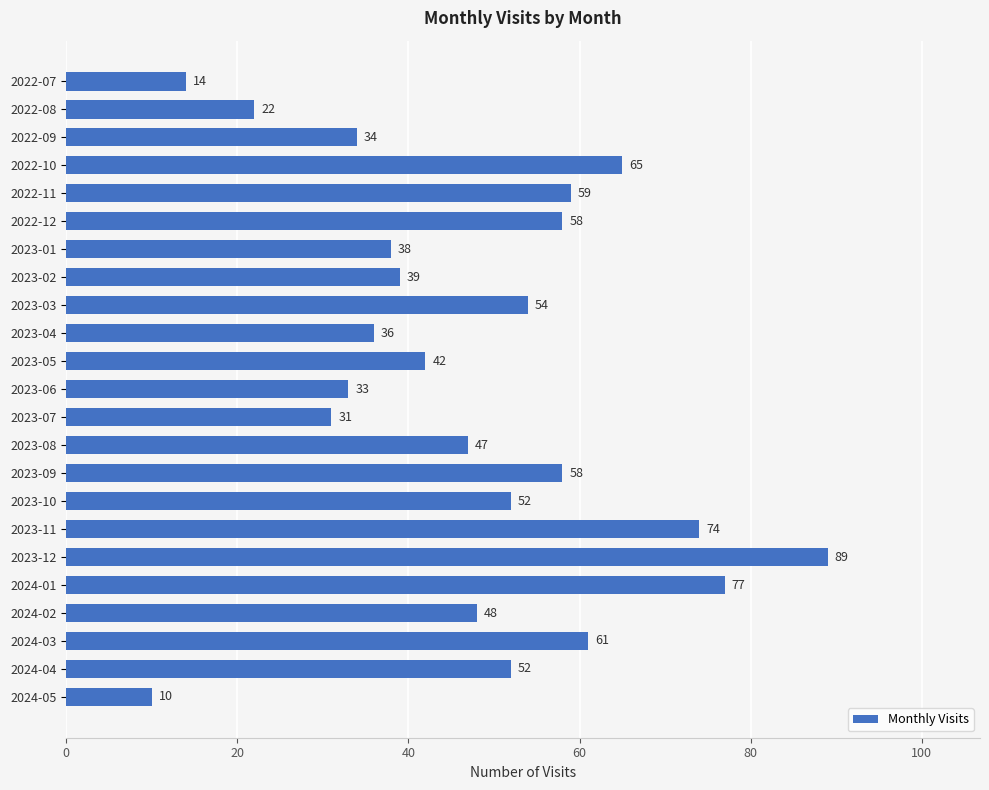

The value at 2024-05 is 6. True or false?

False